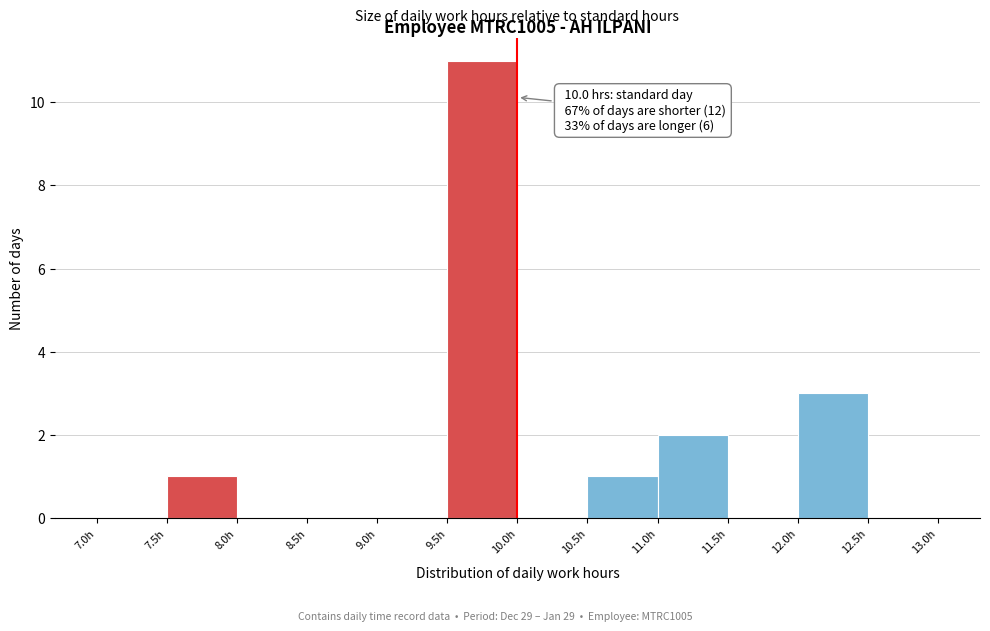

Which range on the x-axis has the tallest bar?

9.5 to 10.0